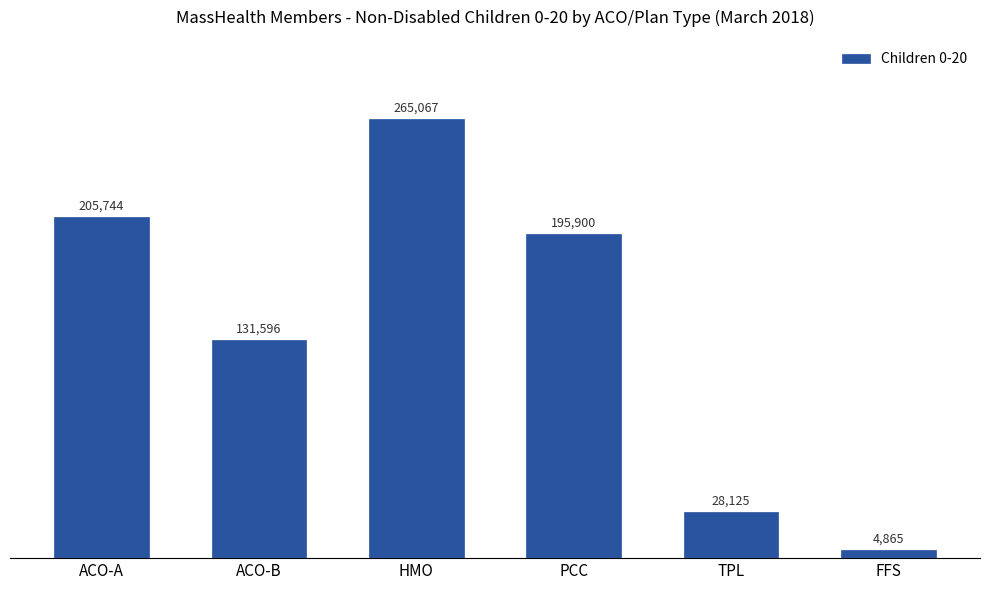

Count the number of categories in the chart.

6